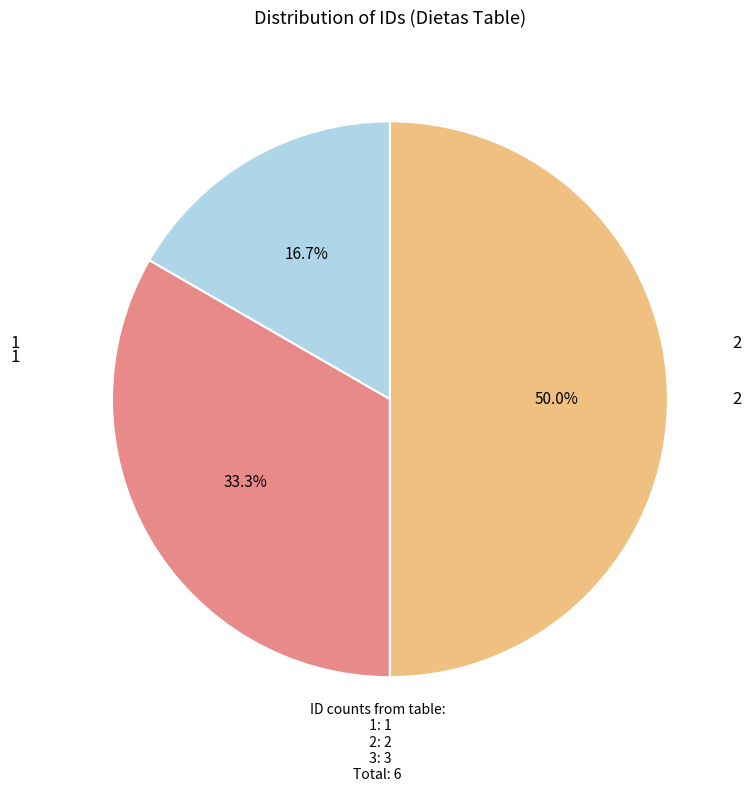

Count the number of slices in the pie.

3